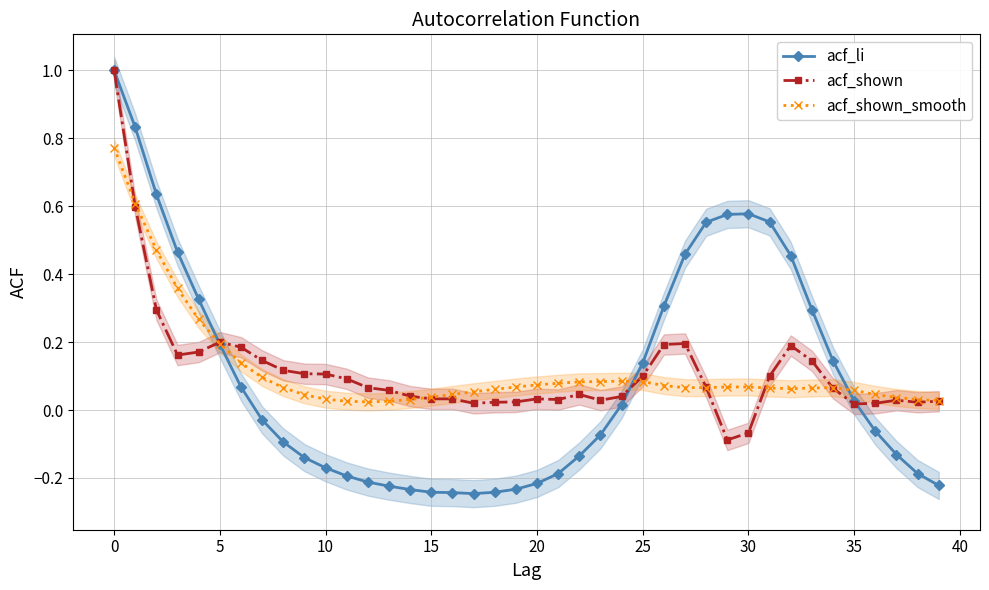

What are all the series names shown in the legend?

acf_li, acf_shown, acf_shown_smooth